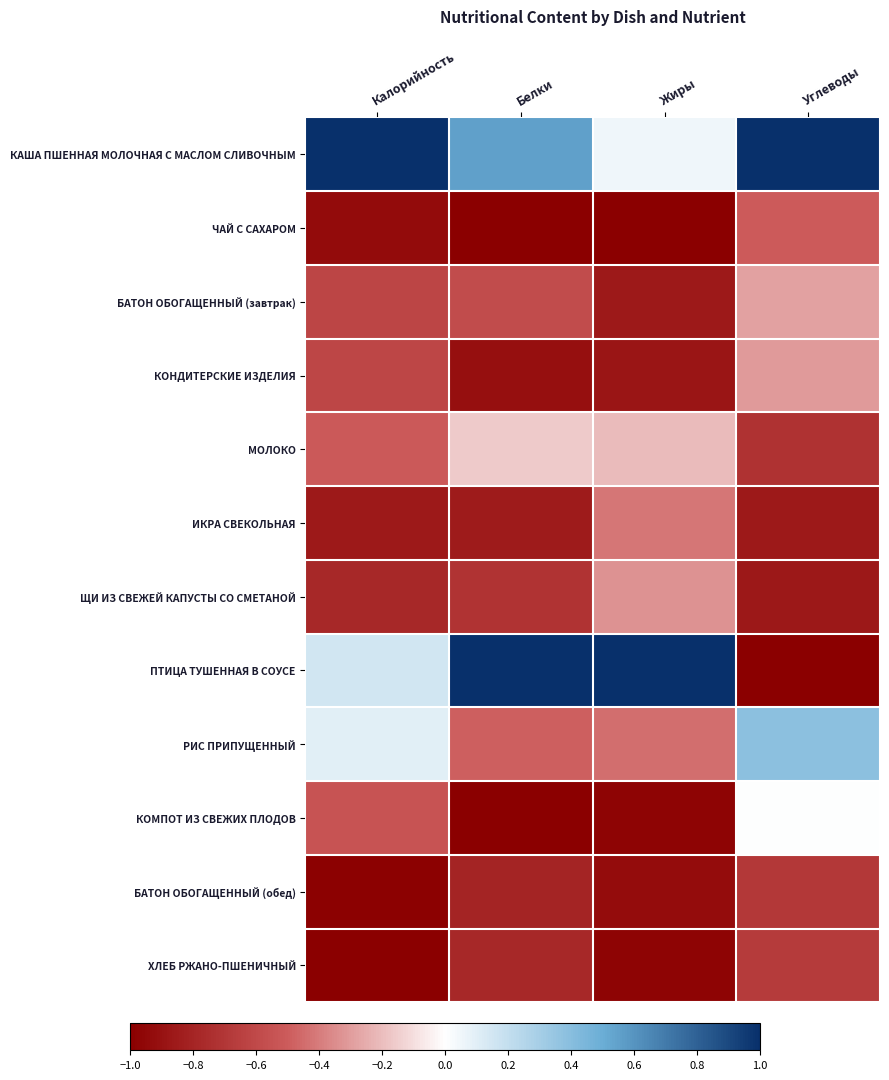

What is the spread (max minus min) of values at Калорийность?

2.0